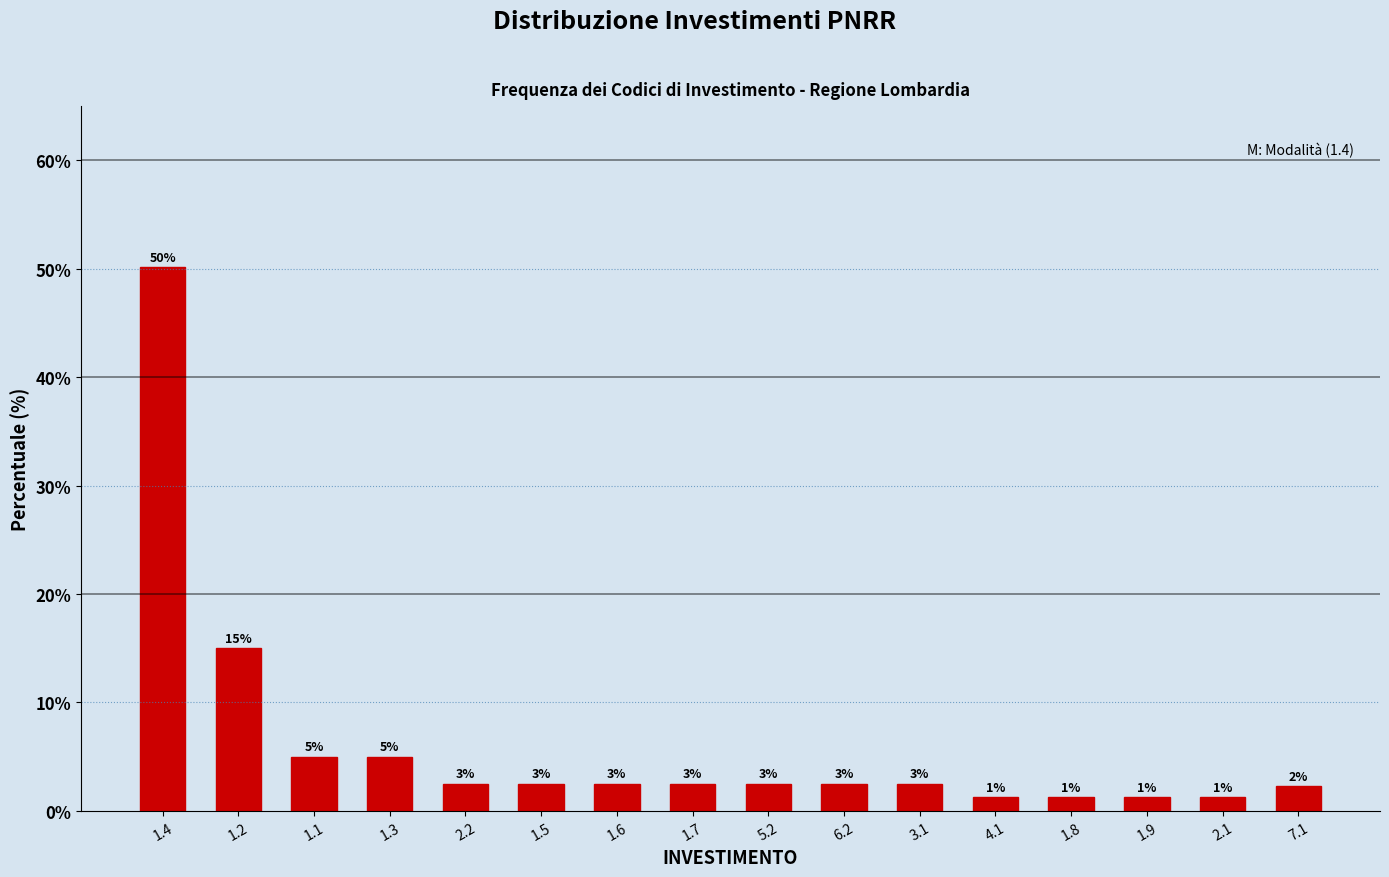

How many bars are there in total?

16